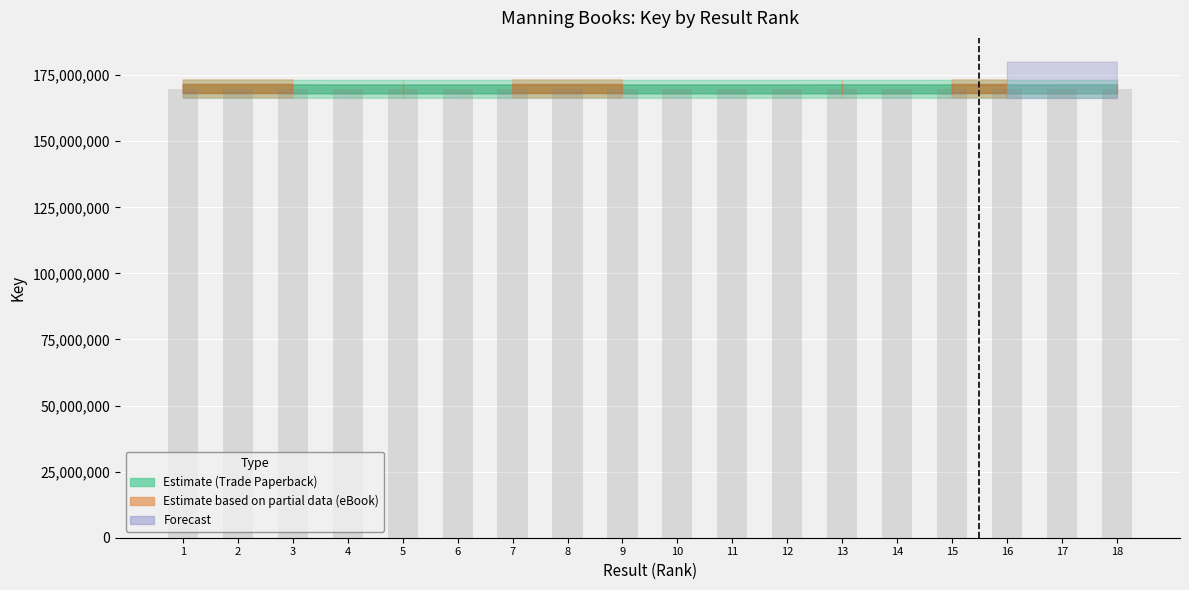

What is the average value?

169824088